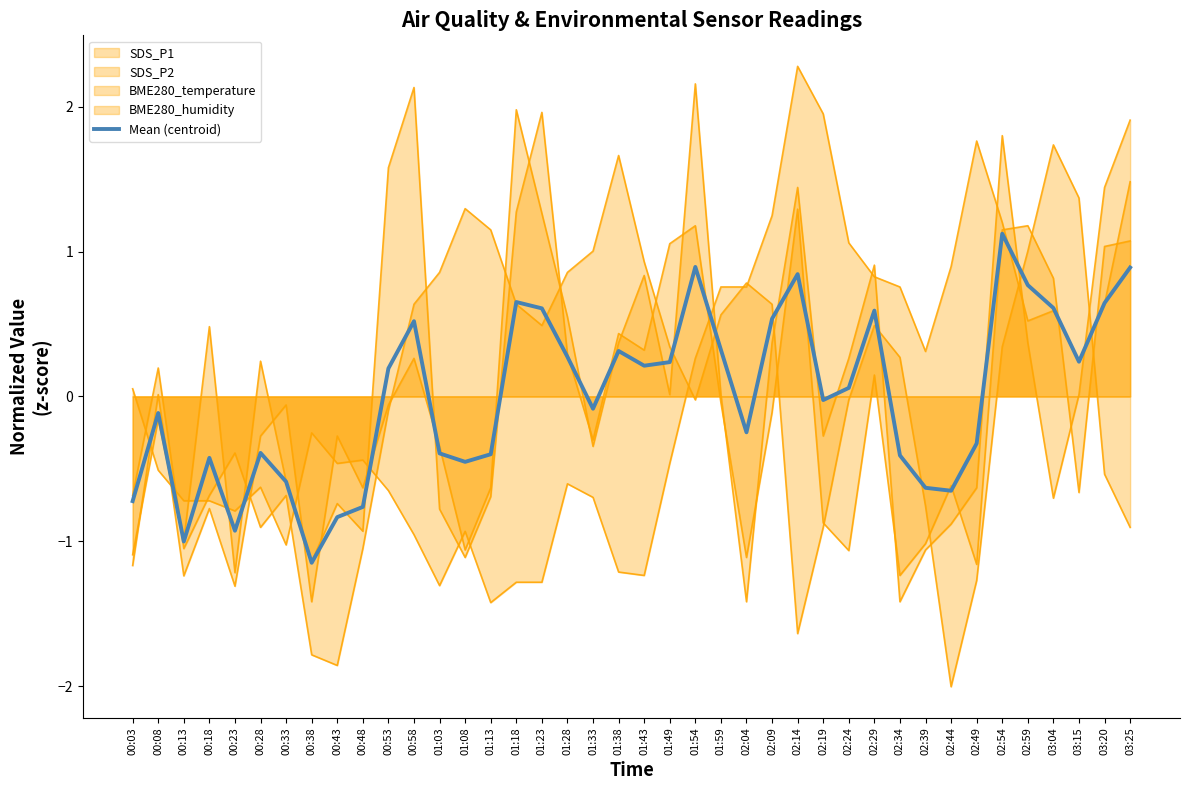

List the labels in order of value, largest first.

02:54, 01:54, 03:25, 02:14, 02:59, 01:18, 03:20, 03:04, 01:23, 02:29, 02:09, 00:58, 01:59, 01:38, 01:28, 03:15, 01:49, 01:43, 00:53, 02:24, 02:19, 01:33, 00:08, 02:04, 02:49, 00:28, 01:03, 01:13, 02:34, 00:18, 01:08, 00:33, 02:39, 02:44, 00:03, 00:48, 00:43, 00:23, 00:13, 00:38